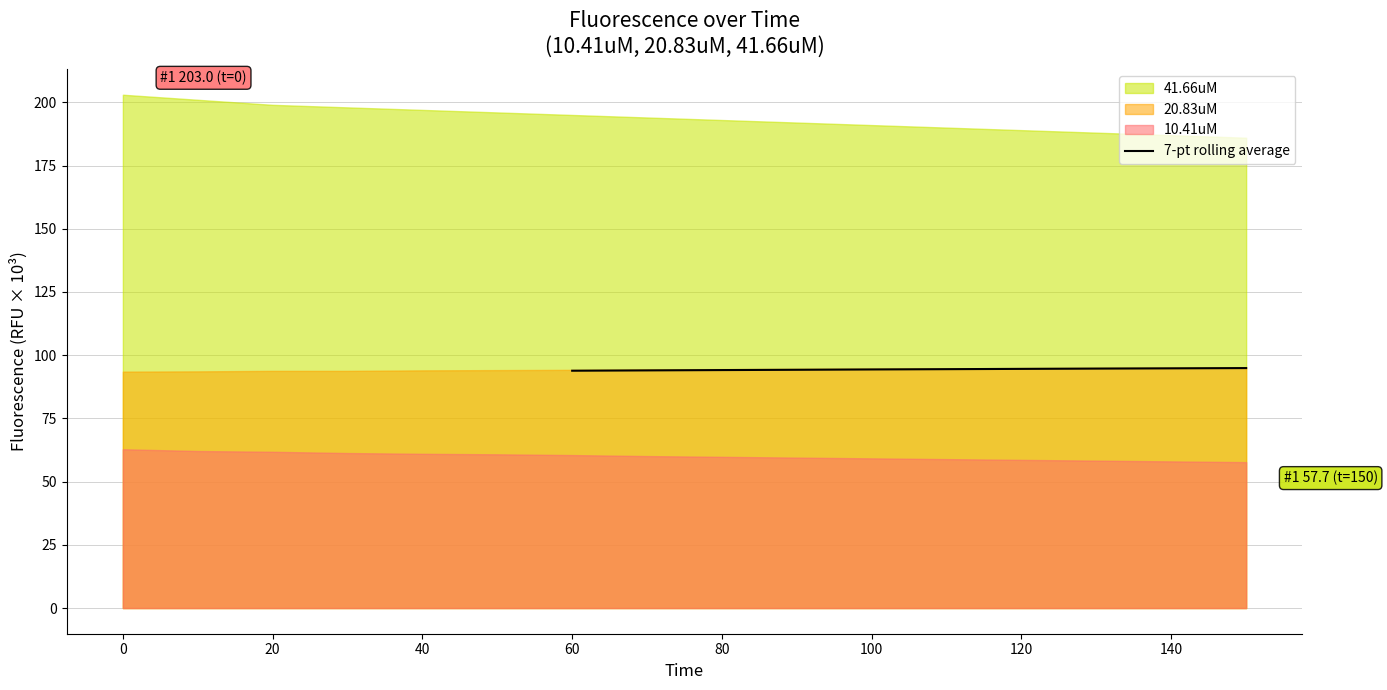

Count the number of categories in the chart.

10